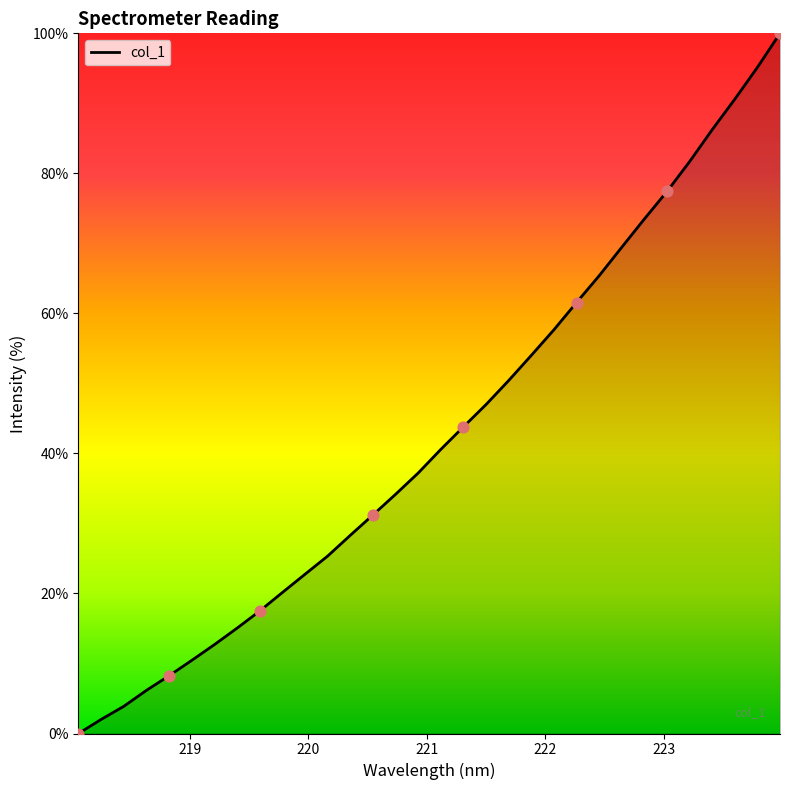

What is the greatest value displayed?

100.0